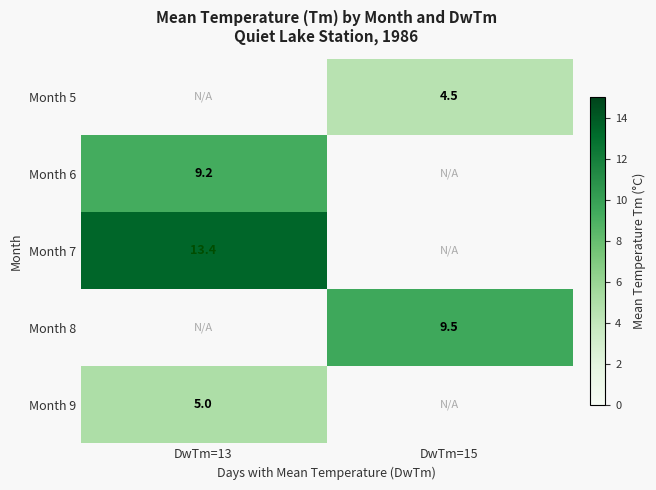

Is the value of Month 9 at DwTm=13 greater than the value of Month 7 at DwTm=13?

No